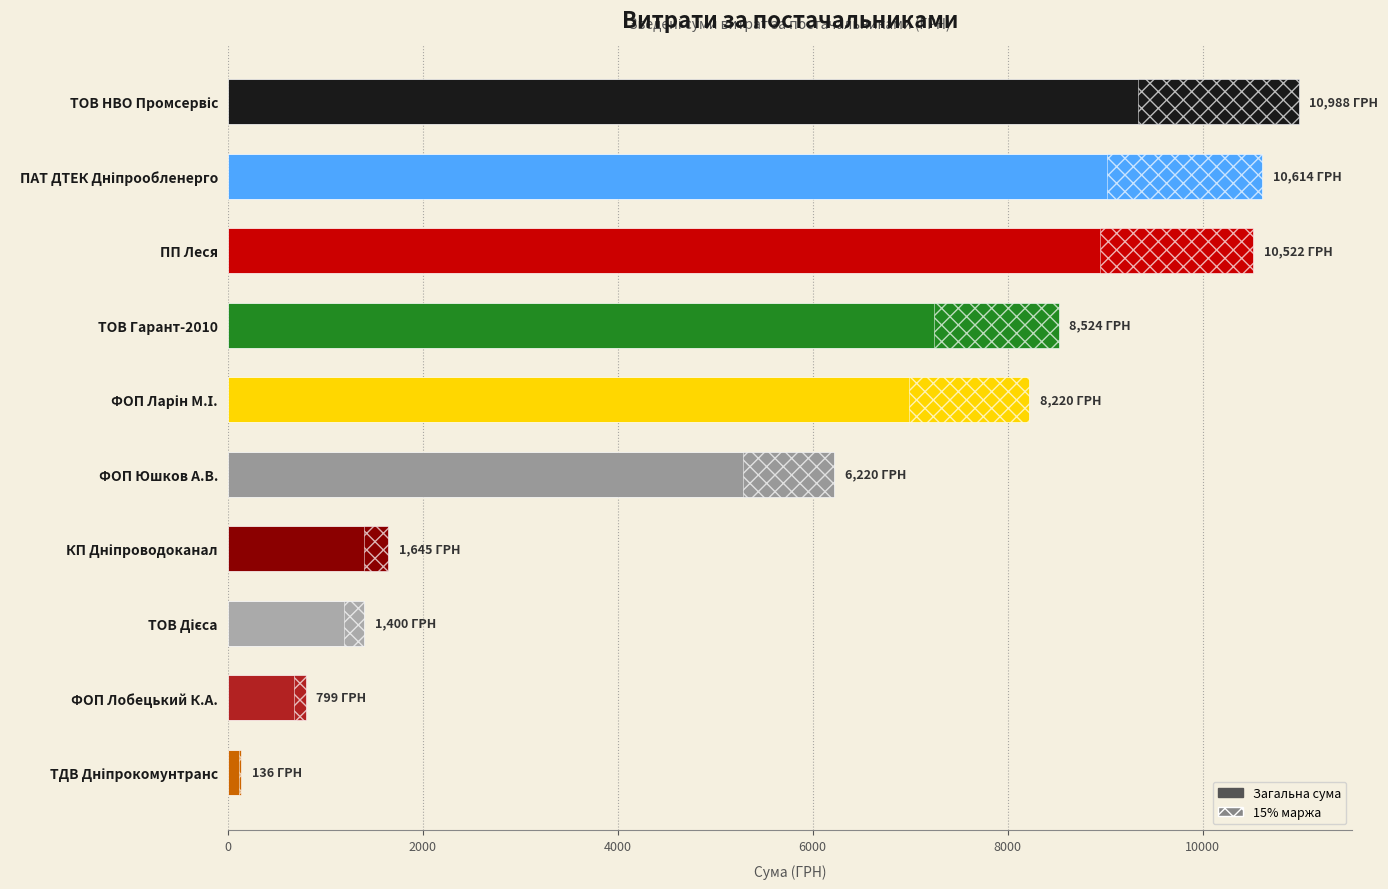

What is the greatest value displayed?

10987.6